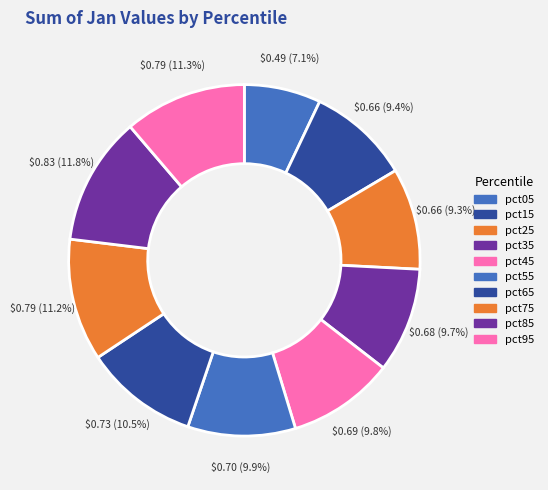

Which category has the smallest portion of the pie?

pct05